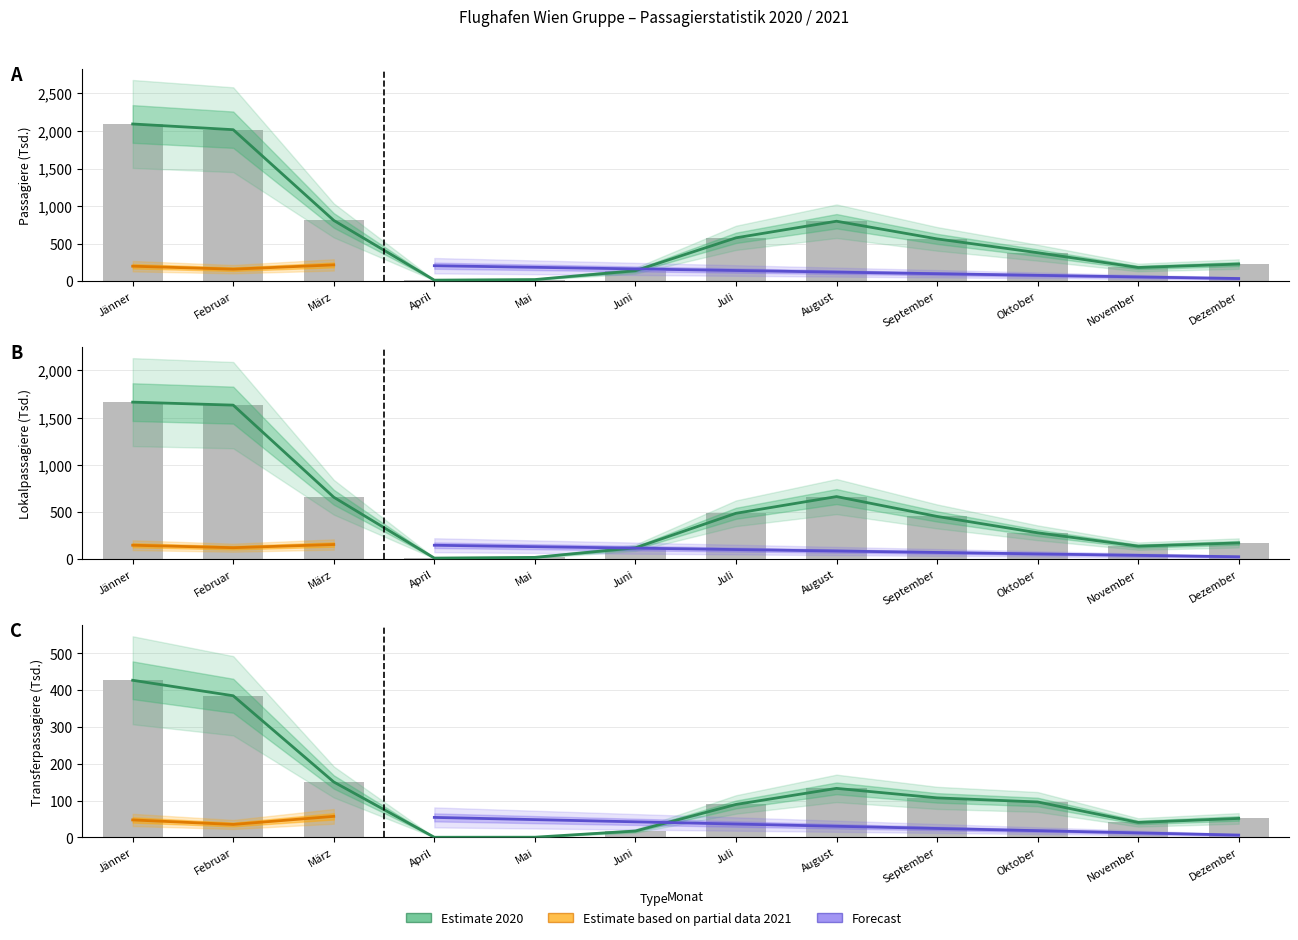

Reading left to right, what are all the values shown in this chart?

VIE Passagiere: 2093.7	2017.5	808.5	12.6	20.2	138.1	576.4	797.7	562.2	378.1	181.1	226.8
VIE Lokalpassagiere: 1663.6	1631.8	656.6	12.3	19.5	120.8	486.4	663.4	453.3	279.9	138.7	172.7
VIE Transferpassagiere: 426.7	384.6	150.5	0.3	0.5	17.3	89.4	133.1	107.3	96.2	40.6	51.5